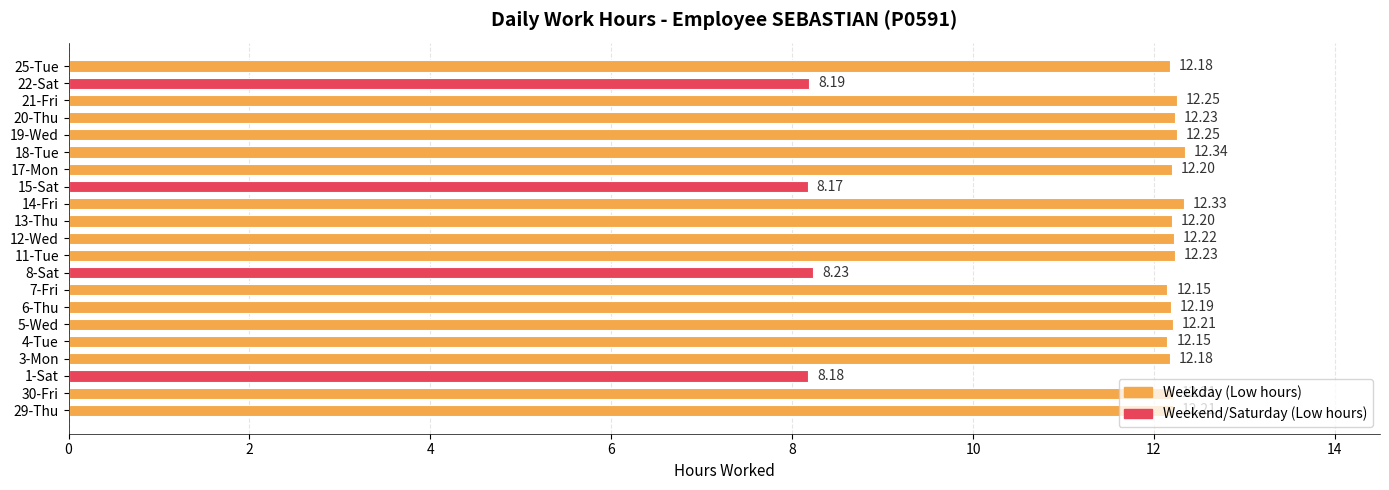

What is the sum of all values?

240.5